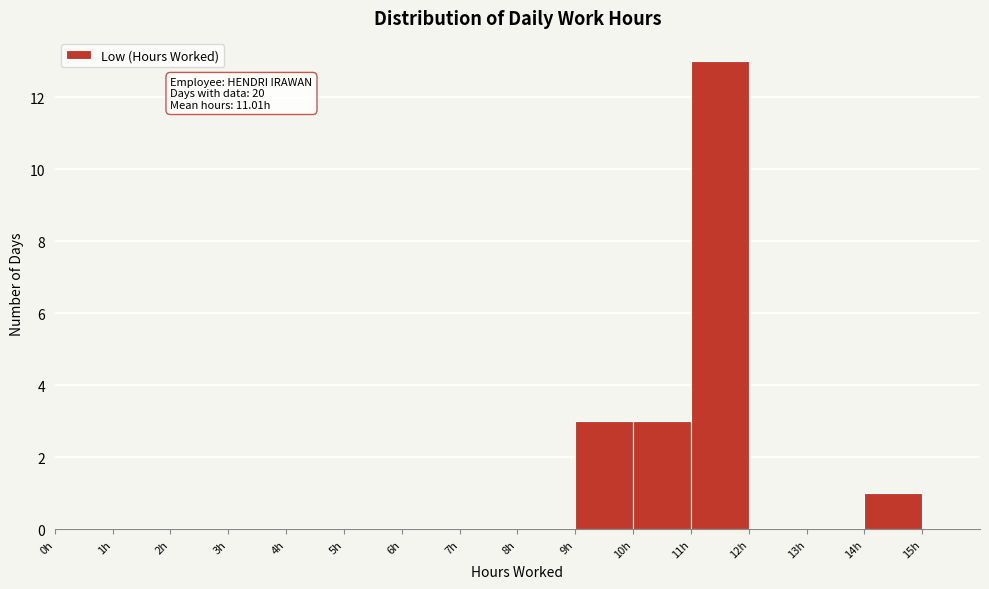

Over which range of the x-axis is the bar tallest?

11 to 12